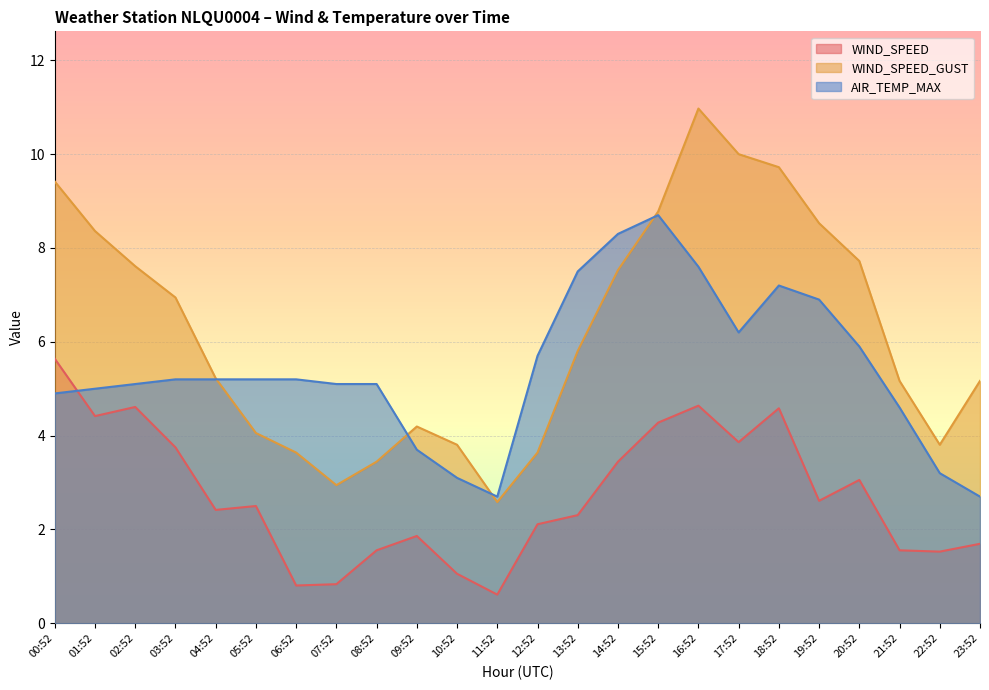

What is the difference between the highest and lowest values at 08:52?

3.5